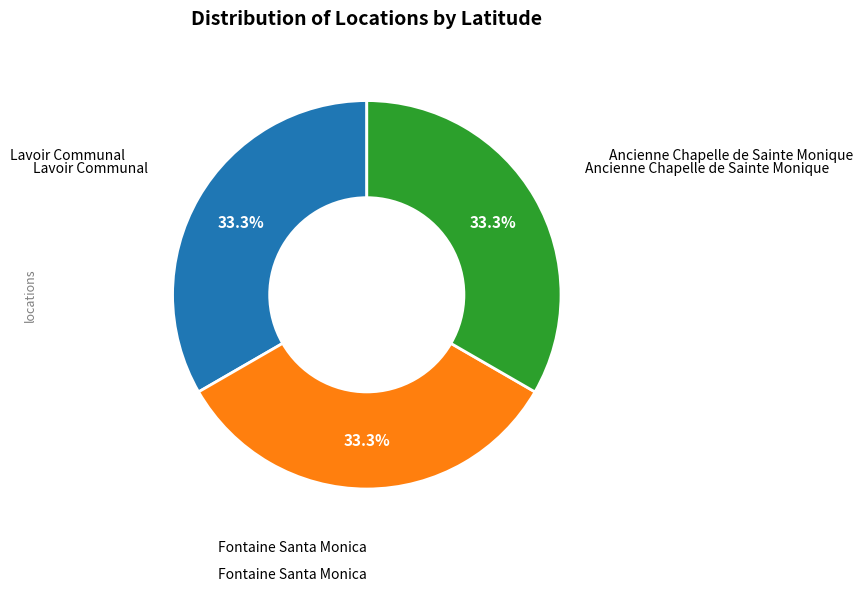

Does any single category account for the majority?

No